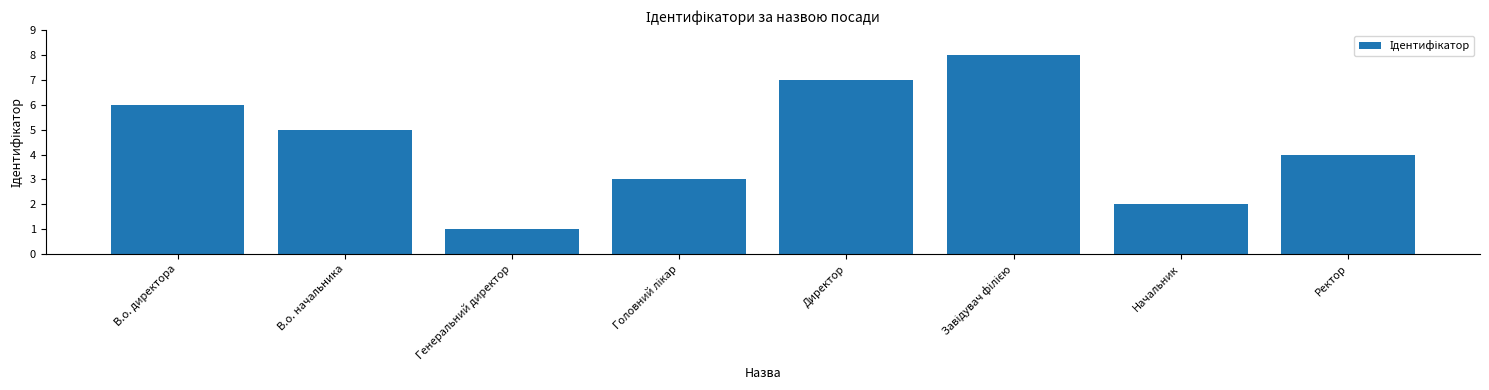

At which category does the chart reach its minimum across all series?

Генеральний директор